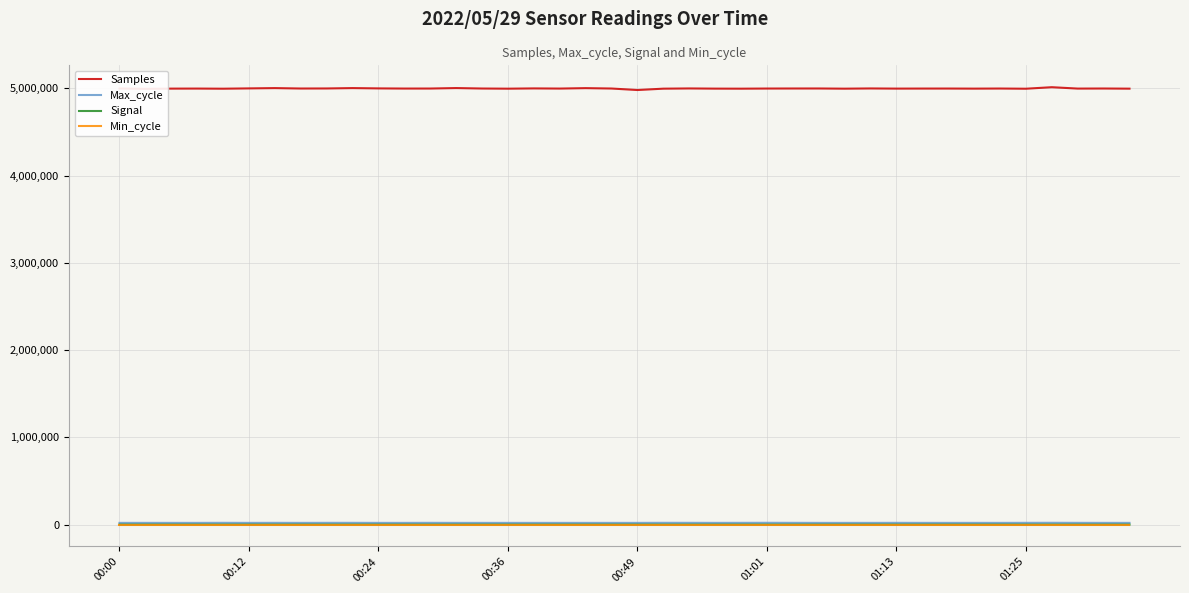

Which series has the widest spread of values?

Samples